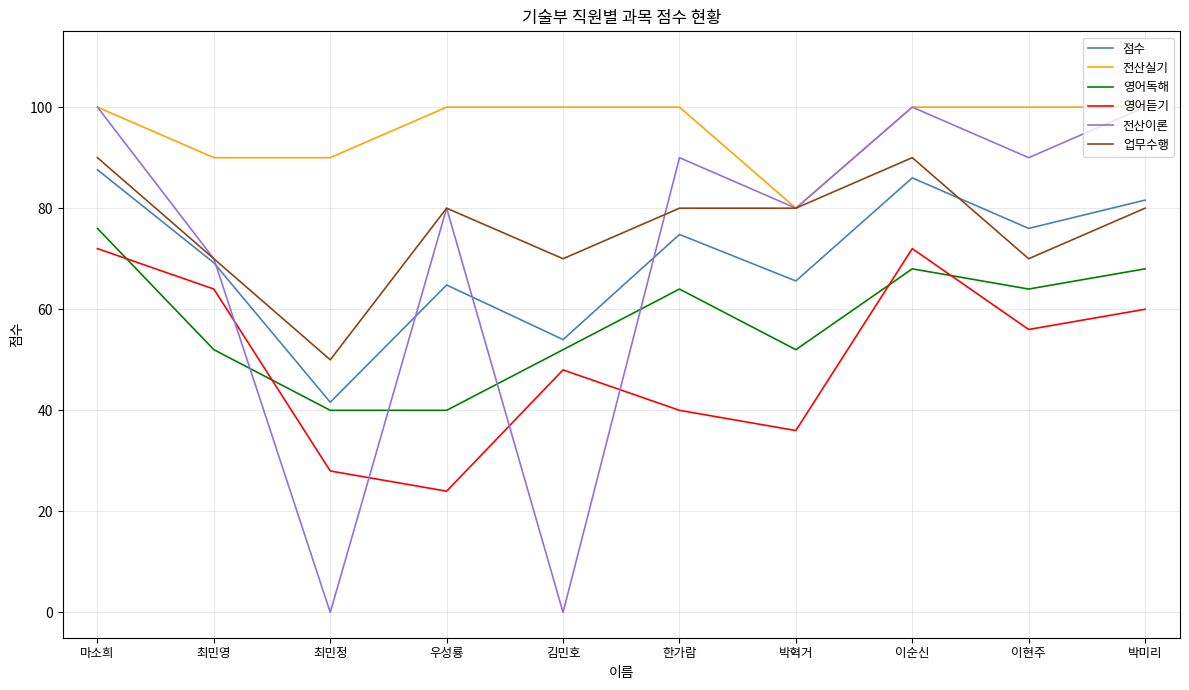

How many values in the 영어듣기 series are below 56?

5